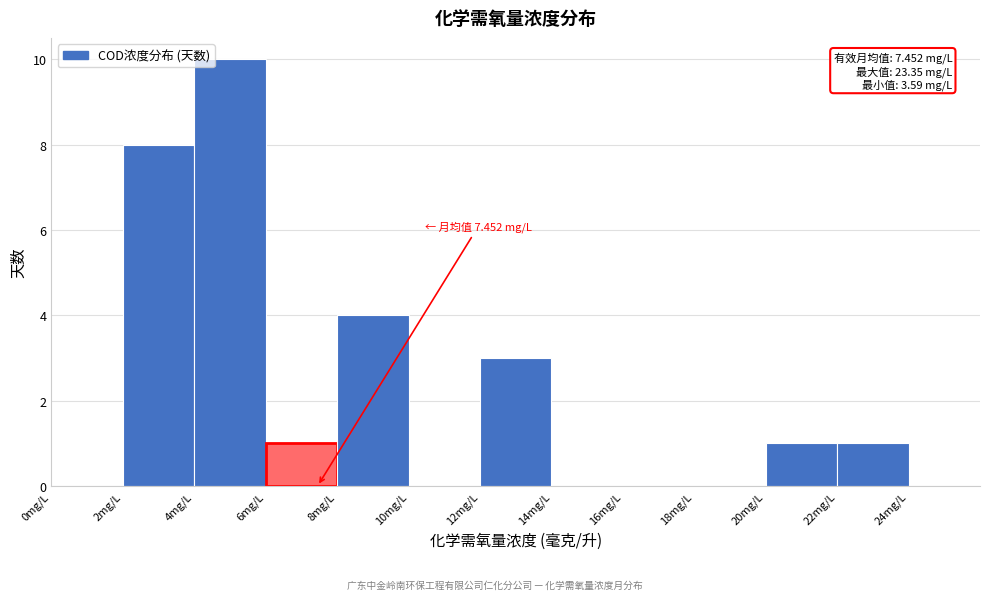

Which range on the x-axis has the tallest bar?

4 to 6